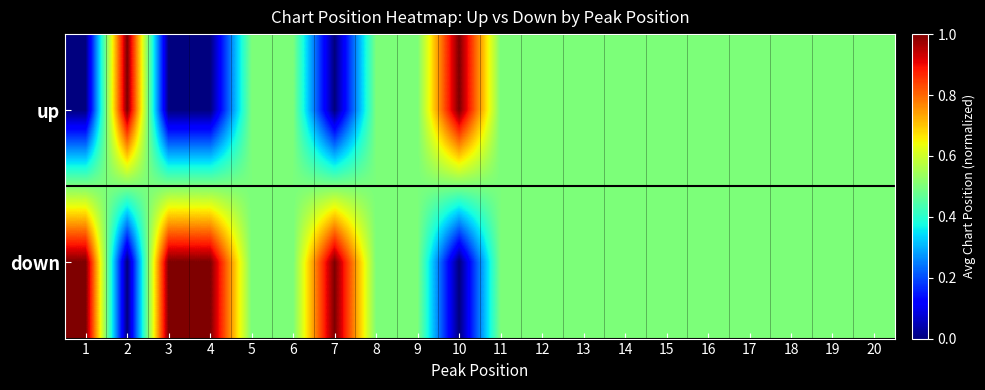

Reading left to right, list all the values displayed in this chart.

up: 1=0.0	2=1.0	3=0.0	4=0.0	5=0.5	6=0.5	7=0.0	8=0.5	9=0.5	10=1.0	11=0.5	12=0.5	13=0.5	14=0.5	15=0.5	16=0.5	17=0.5	18=0.5	19=0.5	20=0.5
down: 1=1.0	2=0.0	3=1.0	4=1.0	5=0.5	6=0.5	7=1.0	8=0.5	9=0.5	10=0.0	11=0.5	12=0.5	13=0.5	14=0.5	15=0.5	16=0.5	17=0.5	18=0.5	19=0.5	20=0.5